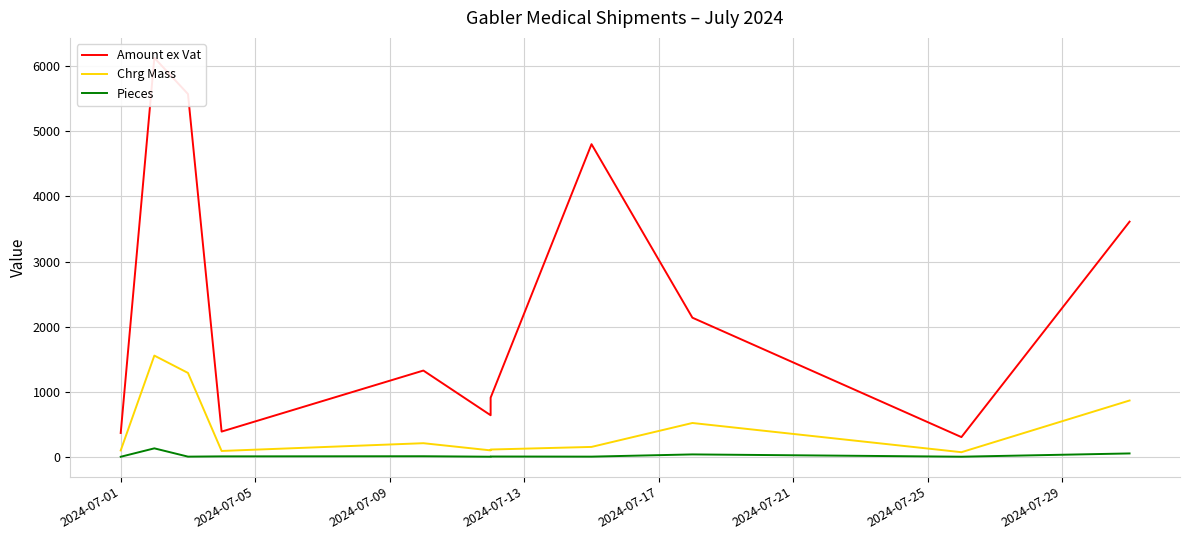

True or false: Chrg Mass and Amount ex Vat cross at least once.

False